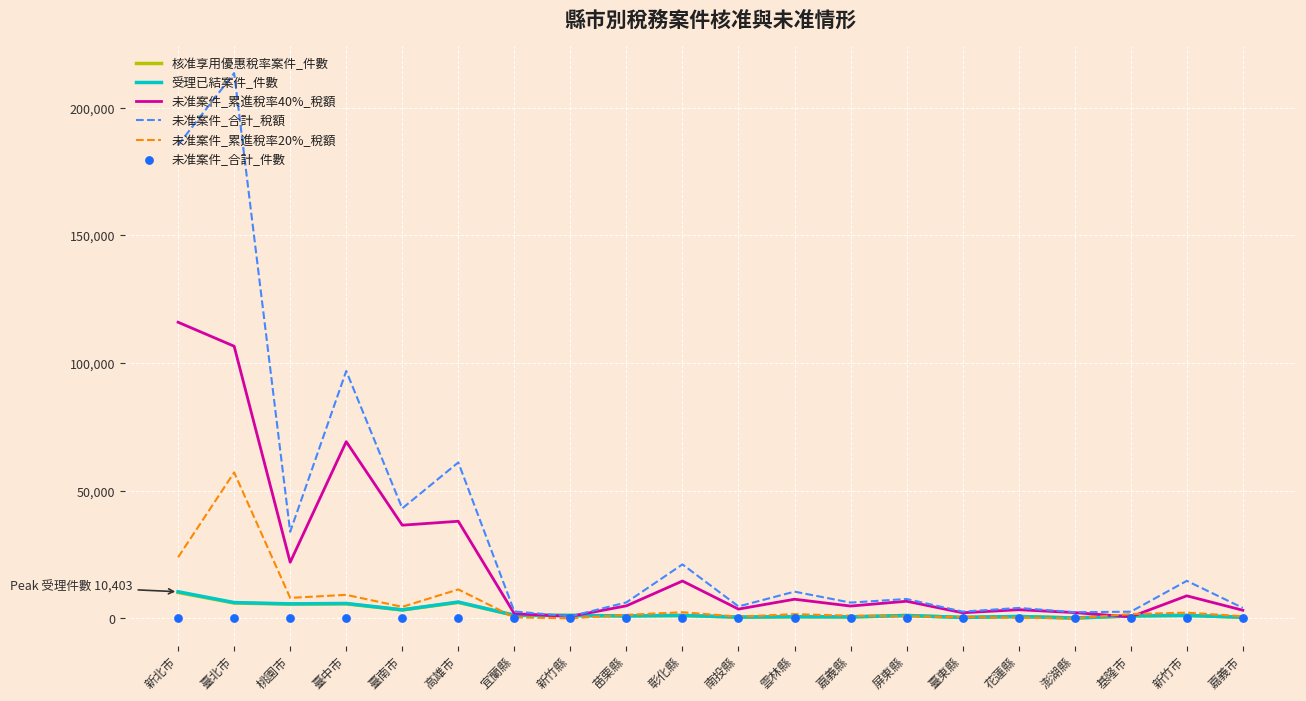

At which category is the sum across all series the highest?

臺北市